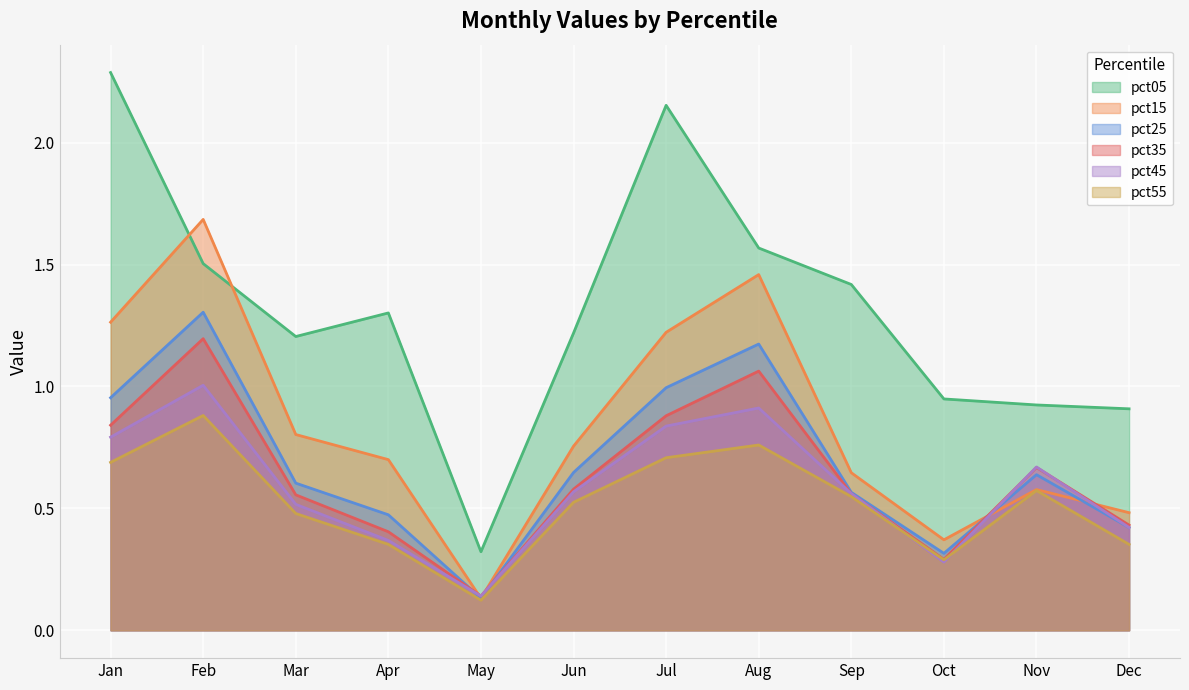

Between May and Jan, which is larger?

Jan